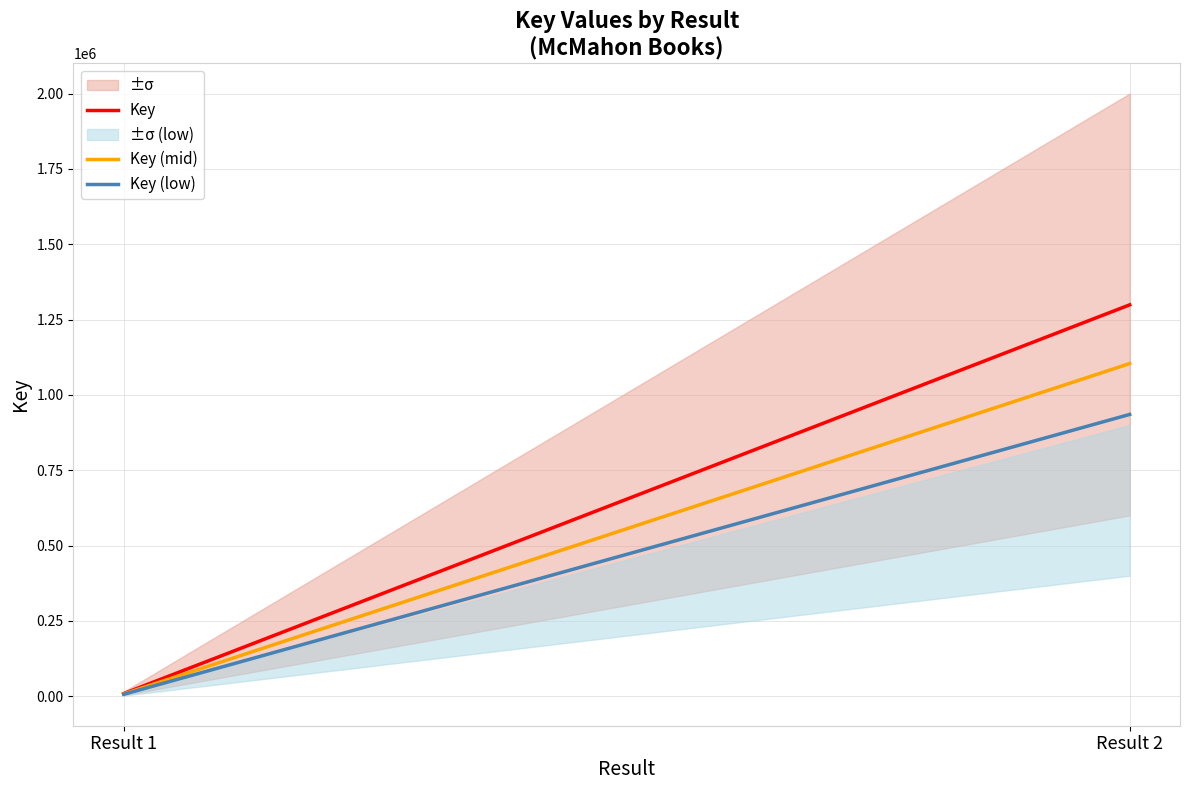

Is it true that Key equals 8874.0 at Result 1?

True